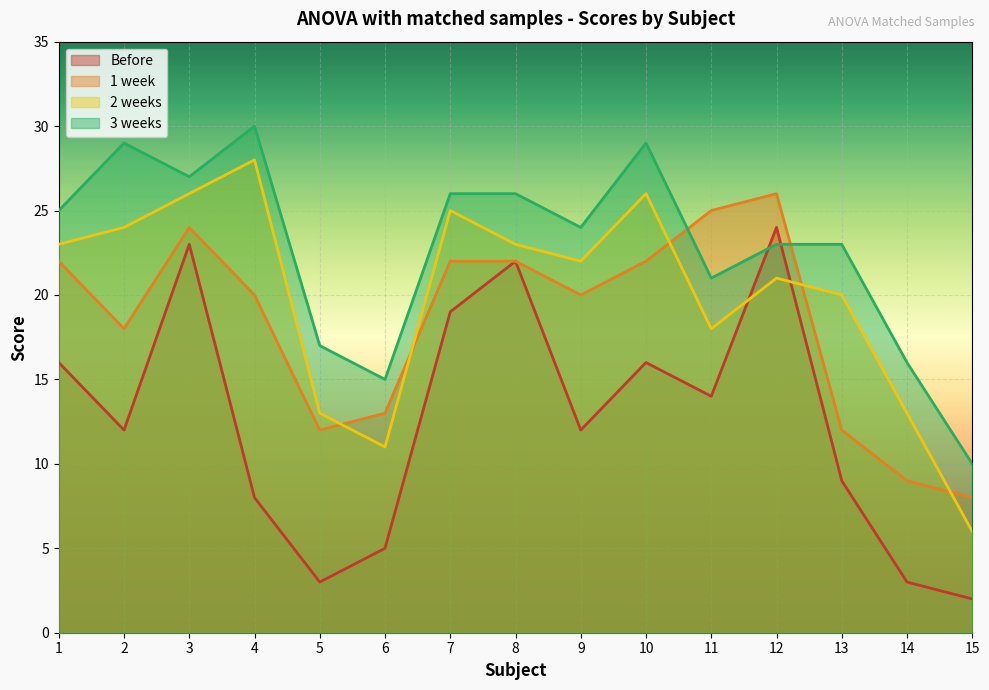

What is the difference between the 2 weeks values at 2 and 15?

18